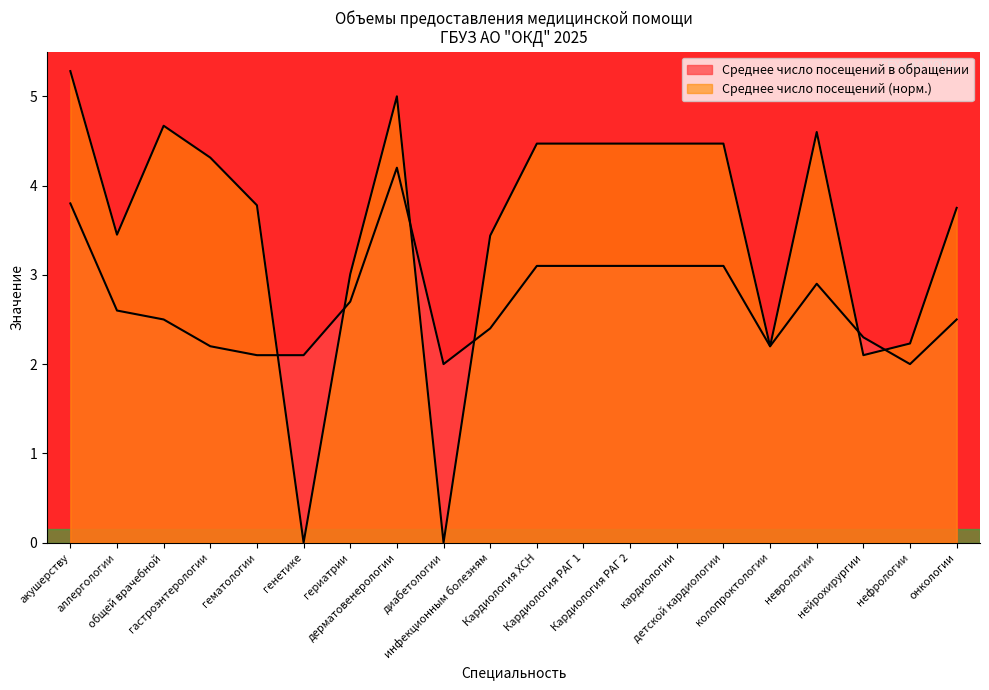

What is the label of the 3rd point from the left?

общей врачебной